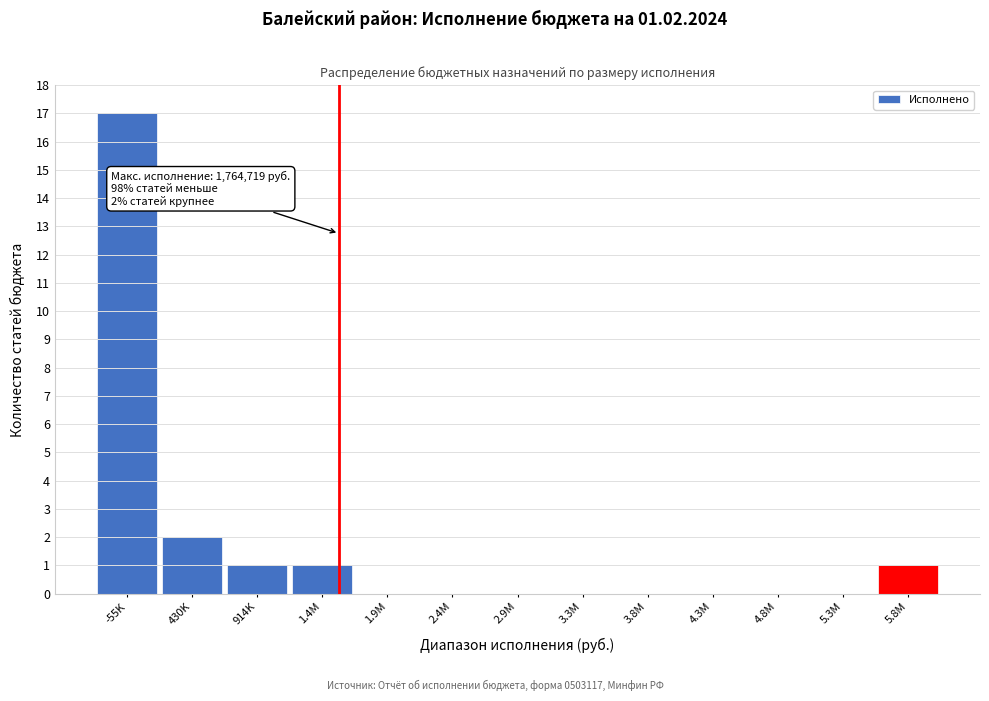

Reading left to right, list all the values displayed in this chart.

-55K=17	430K=2	914K=1	1.4M=1	1.9M=0	2.4M=0	2.9M=0	3.3M=0	3.8M=0	4.3M=0	4.8M=0	5.3M=0	5.8M=1